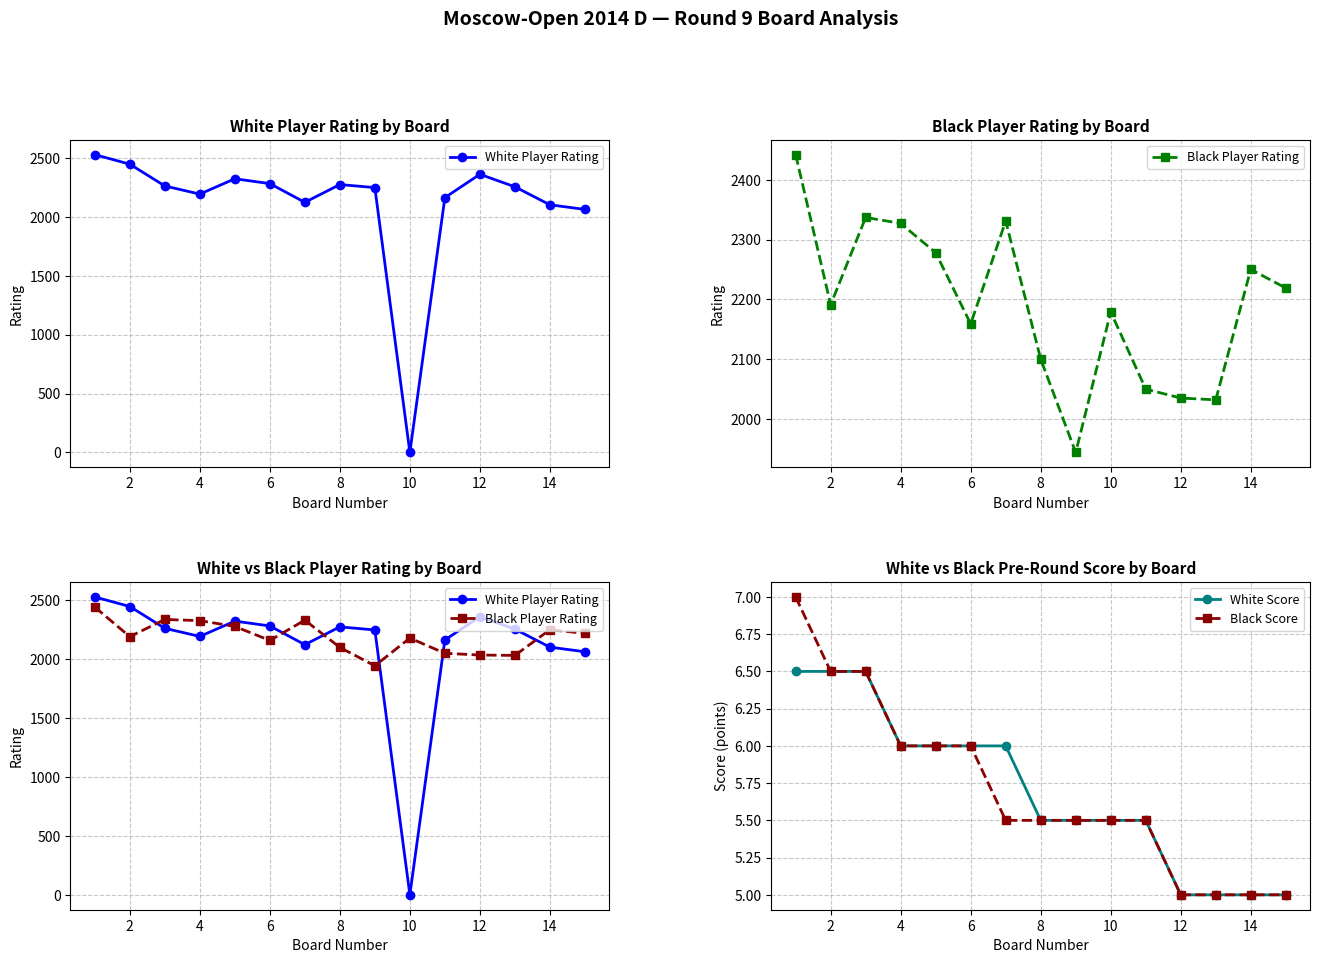

Reading left to right, list all the values displayed in this chart.

White Player Rating: 2528.0	2447.0	2262.0	2193.0	2323.0	2282.0	2123.0	2274.0	2248.0	0.0	2163.0	2361.0	2255.0	2102.0	2063.0
Black Player Rating: 2442.0	2191.0	2337.0	2327.0	2278.0	2159.0	2331.0	2100.0	1944.0	2179.0	2050.0	2035.0	2032.0	2250.0	2219.0
White Score: 6.5	6.5	6.5	6.0	6.0	6.0	6.0	5.5	5.5	5.5	5.5	5.0	5.0	5.0	5.0
Black Score: 7.0	6.5	6.5	6.0	6.0	6.0	5.5	5.5	5.5	5.5	5.5	5.0	5.0	5.0	5.0